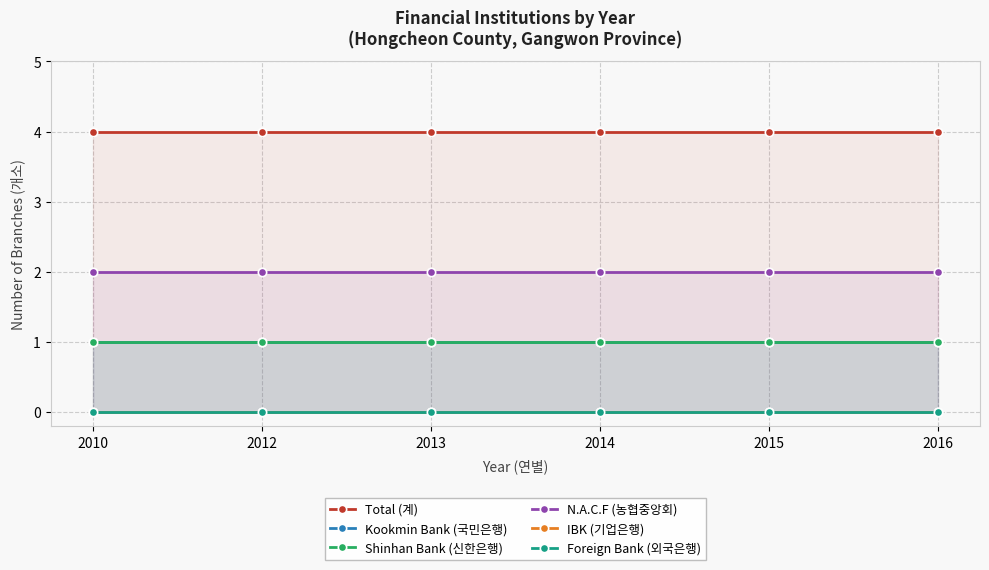

Which series has the largest range (max minus min)?

Total (계)